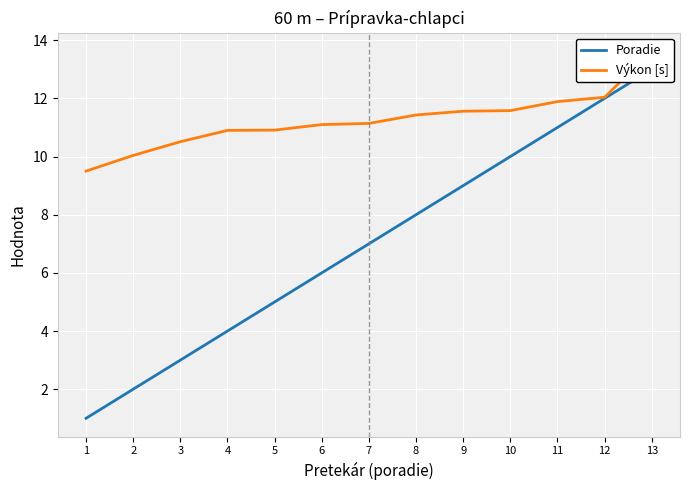

What is the value of the Výkon [s] point at the 8th from the left?

11.4